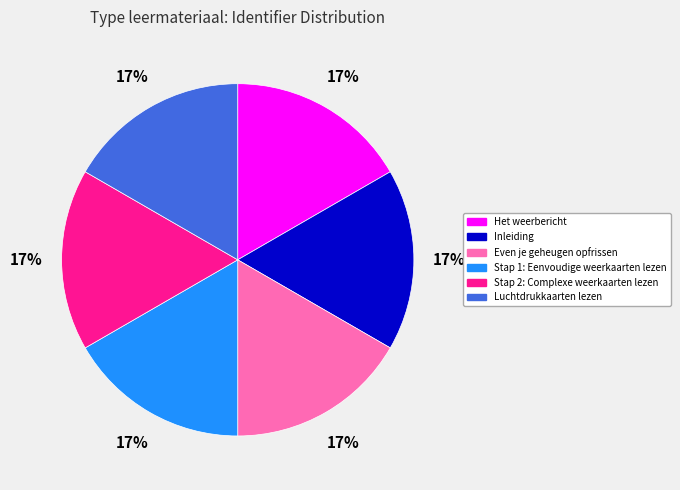

How many slices are in this pie chart?

6